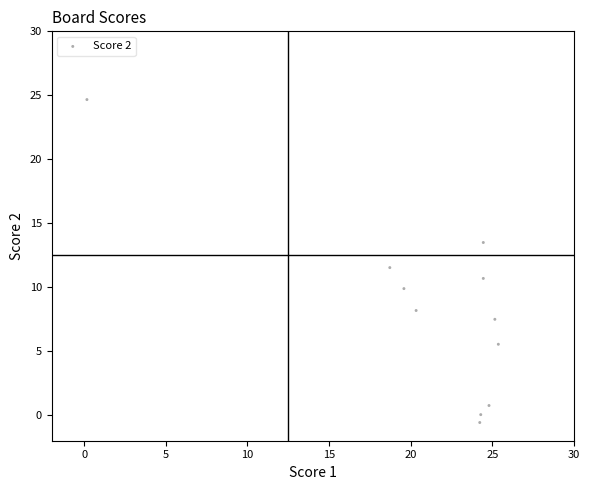

What is the average X value?

21.1